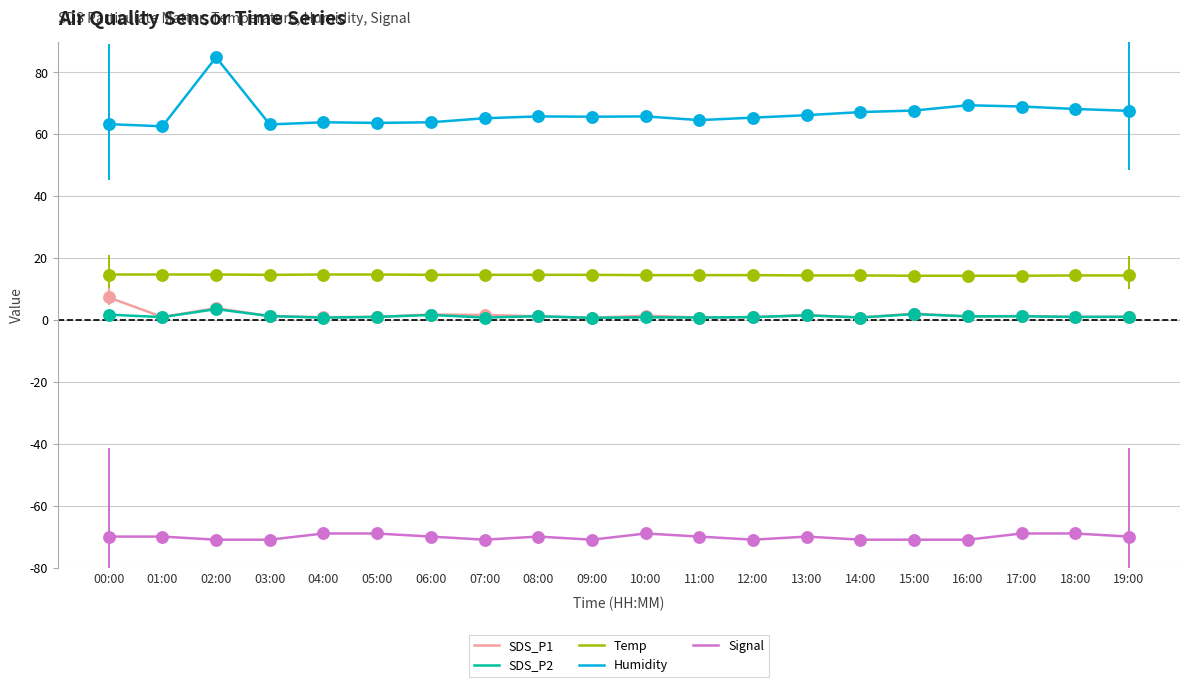

Which series has the largest total across all categories?

Humidity